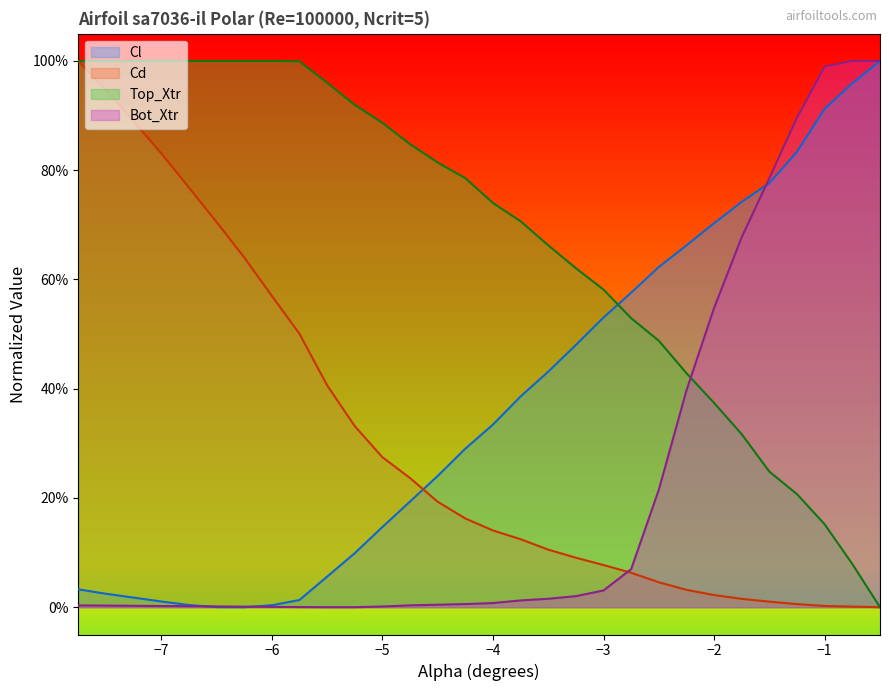

List the labels in order of Cd value, smallest first.

-0.5, -0.75, -1.0, -1.25, -1.5, -1.75, -2.0, -2.25, -2.5, -2.75, -3.0, -3.25, -3.5, -3.75, -4.0, -4.25, -4.5, -4.75, -5.0, -5.25, -5.5, -5.75, -6.0, -6.25, -6.5, -6.75, -7.0, -7.25, -7.5, -7.75